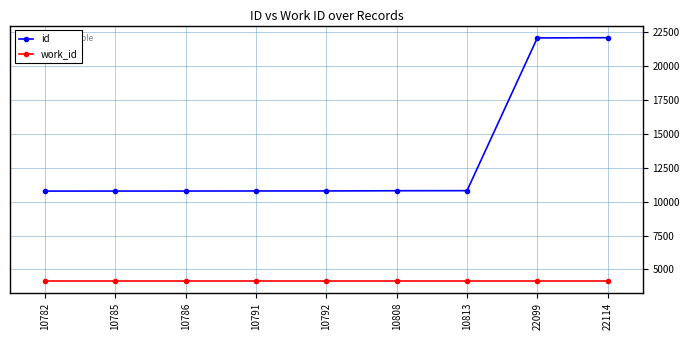

How many lines are shown in the chart?

2